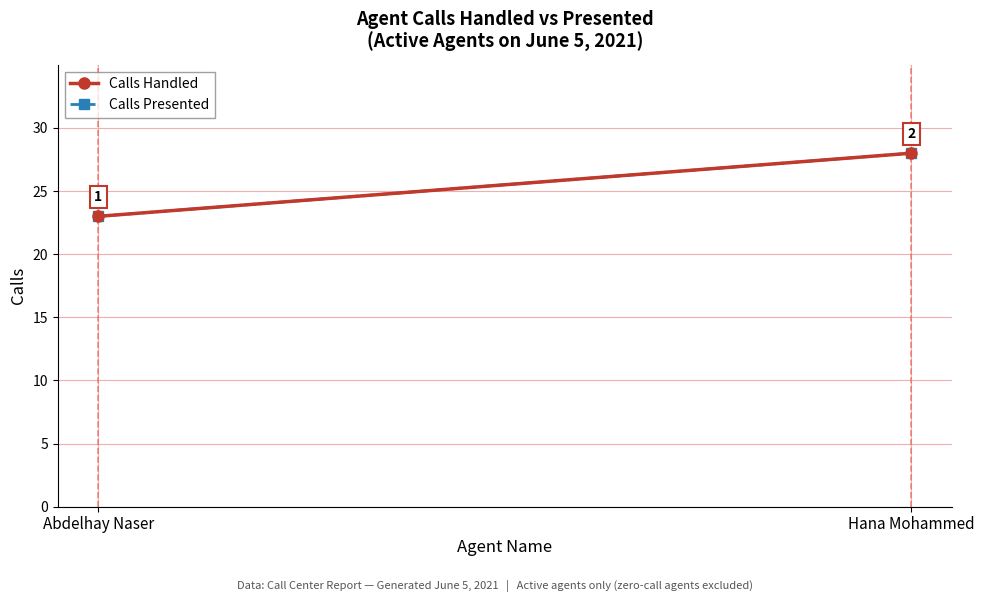

What is the sum of all Calls Handled values?

51